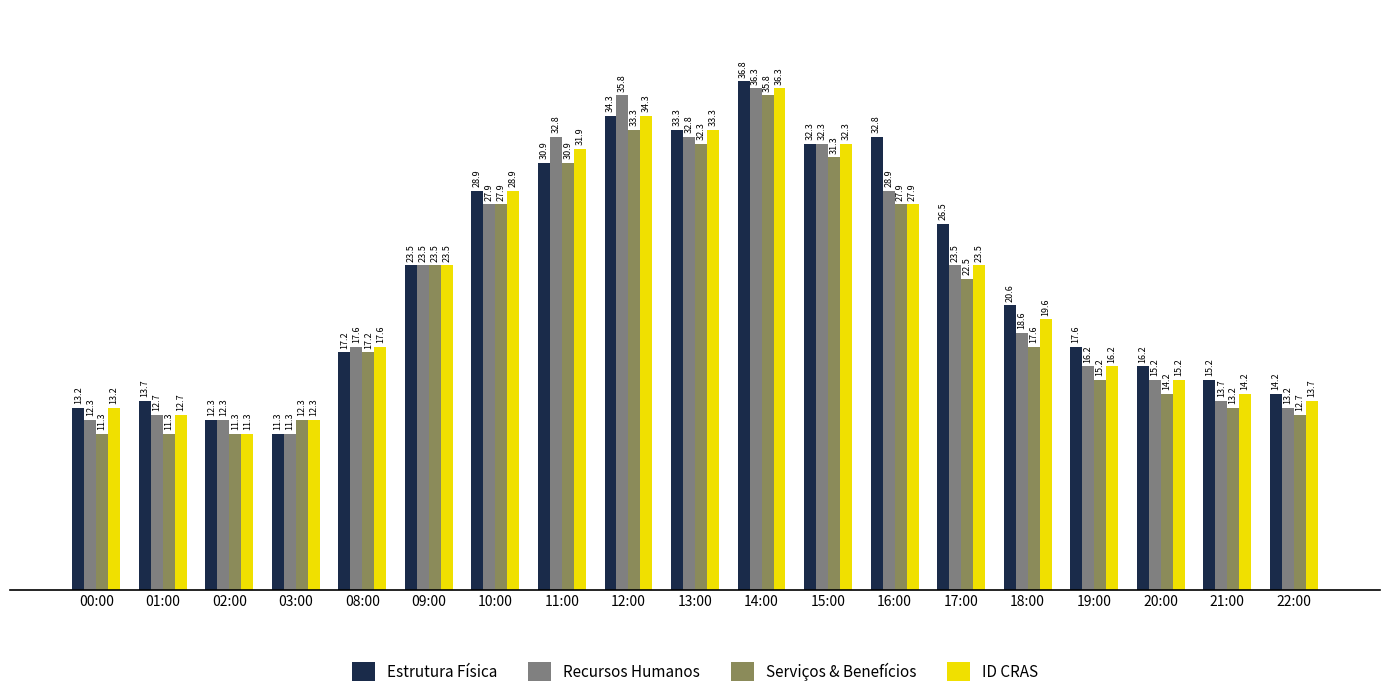

Does the chart contain any negative values?

No